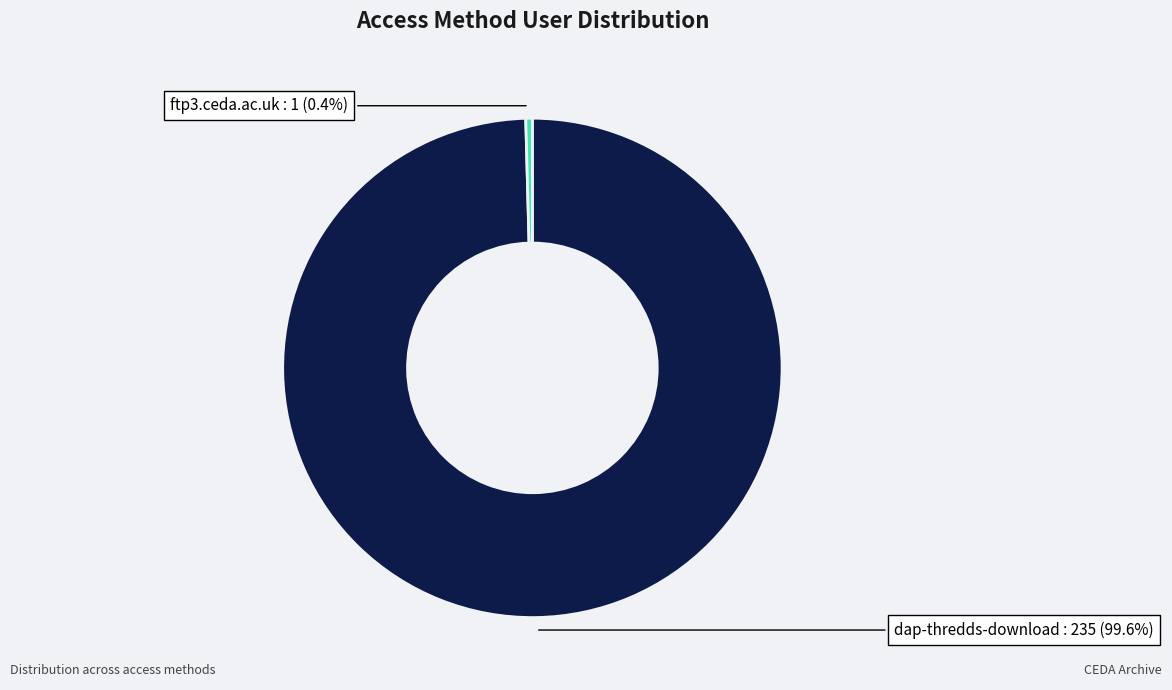

Combined, what portion of the pie is ftp3.ceda.ac.uk and dap-thredds-download?

100.0%